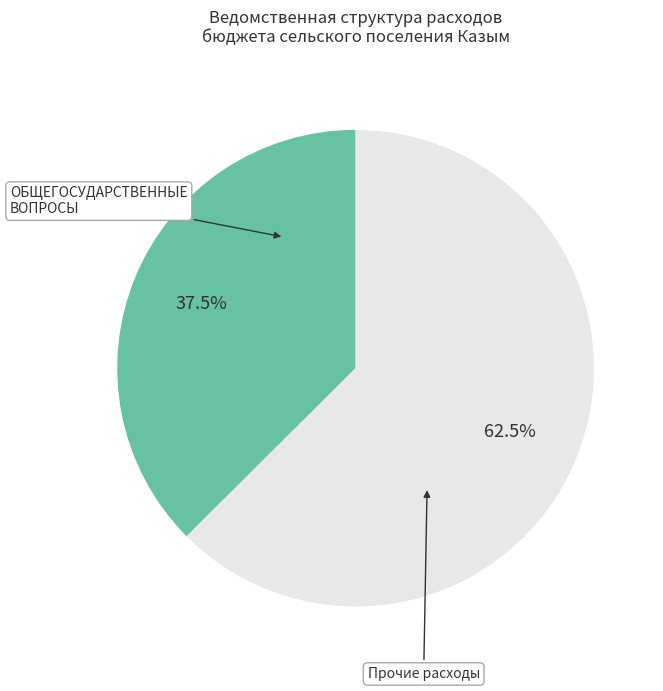

To the nearest percent, what is the difference between the largest and smallest slice percentages?

25%